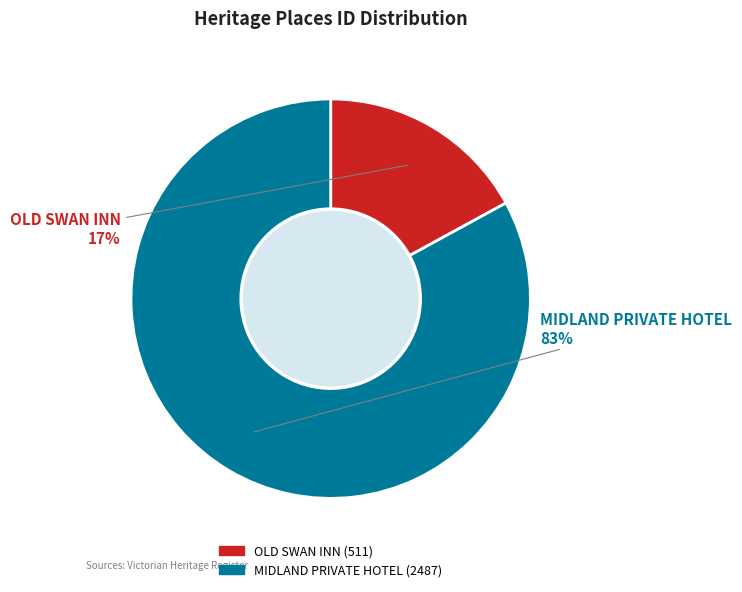

To the nearest percent, what is the difference between the largest and smallest slice percentages?

66%